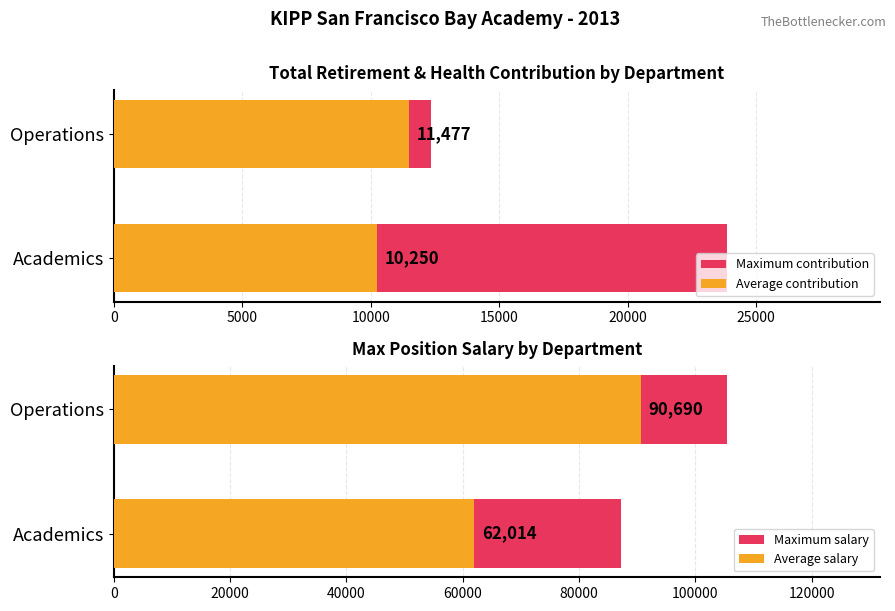

Between Academics and Operations, which series saw the biggest shift?

Average salary